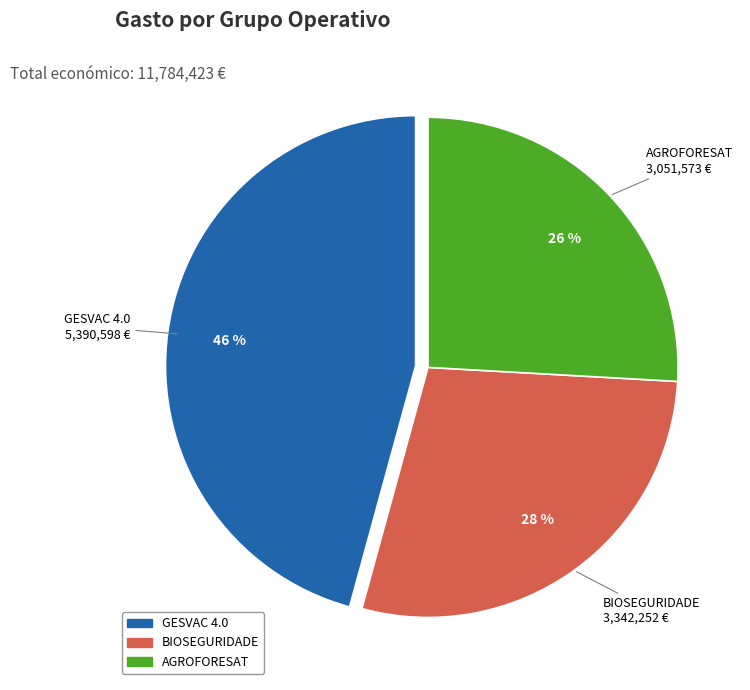

Do GESVAC 4.0 and AGROFORESAT together represent more than half of the pie?

Yes